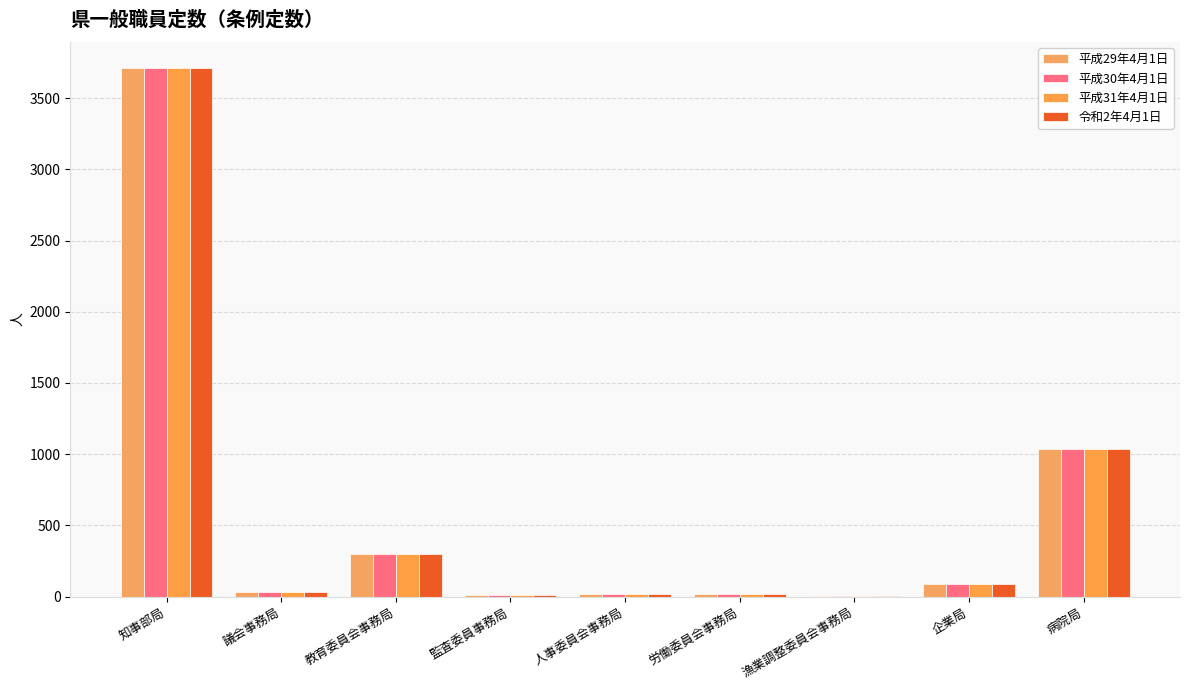

What is the difference between the 令和2年4月1日 values at 議会事務局 and 監査委員事務局?

15